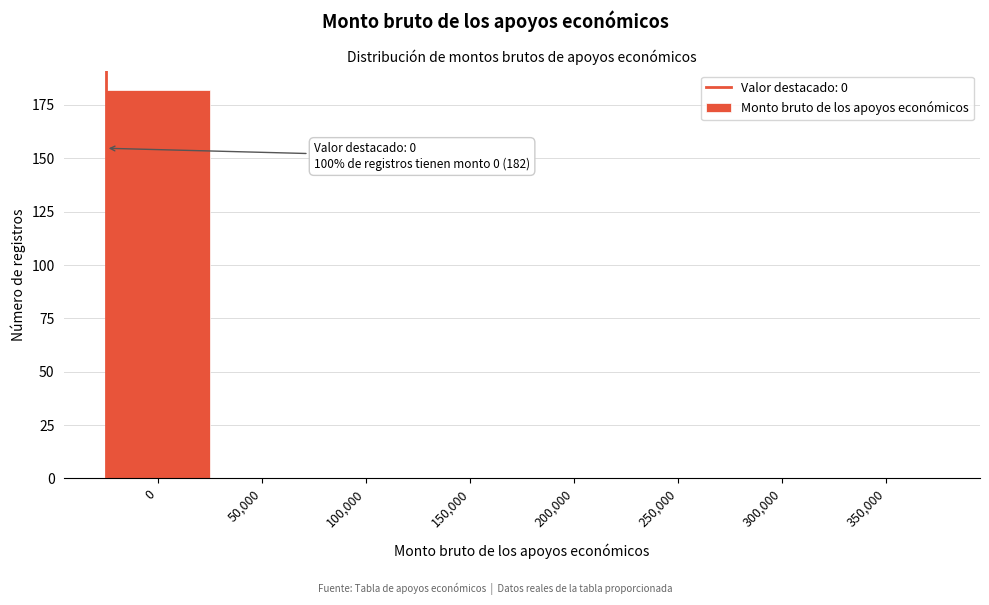

Reading left to right, what are all the values shown in this chart?

0=182	50,000=0	100,000=0	150,000=0	200,000=0	250,000=0	300,000=0	350,000=0